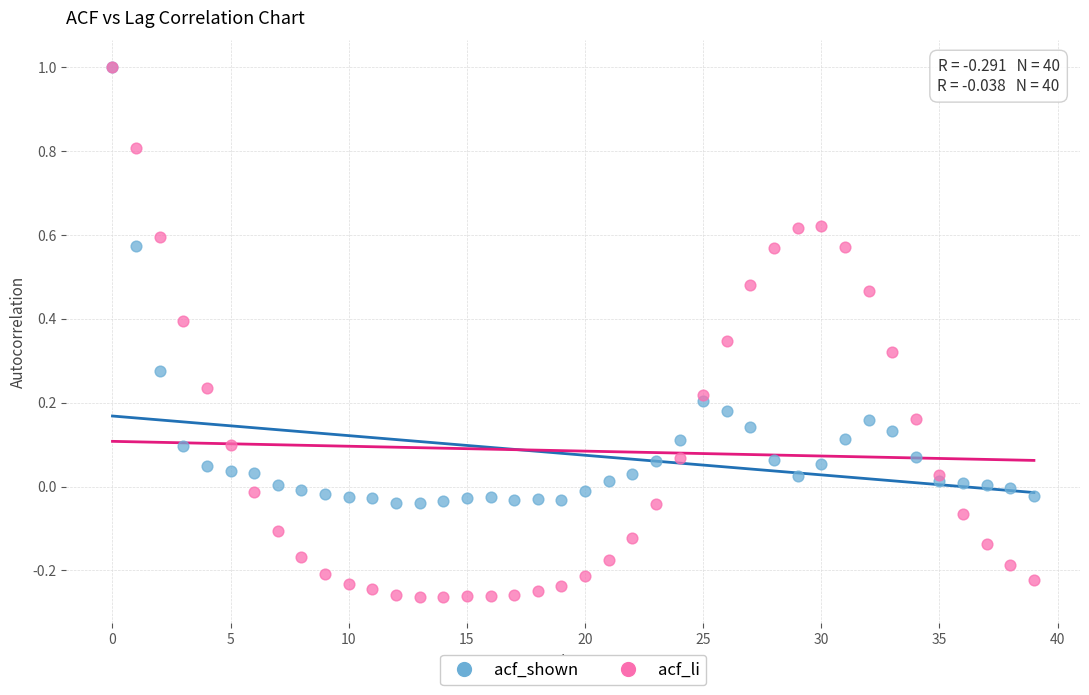

What are all the series names shown in the legend?

acf_shown, acf_li